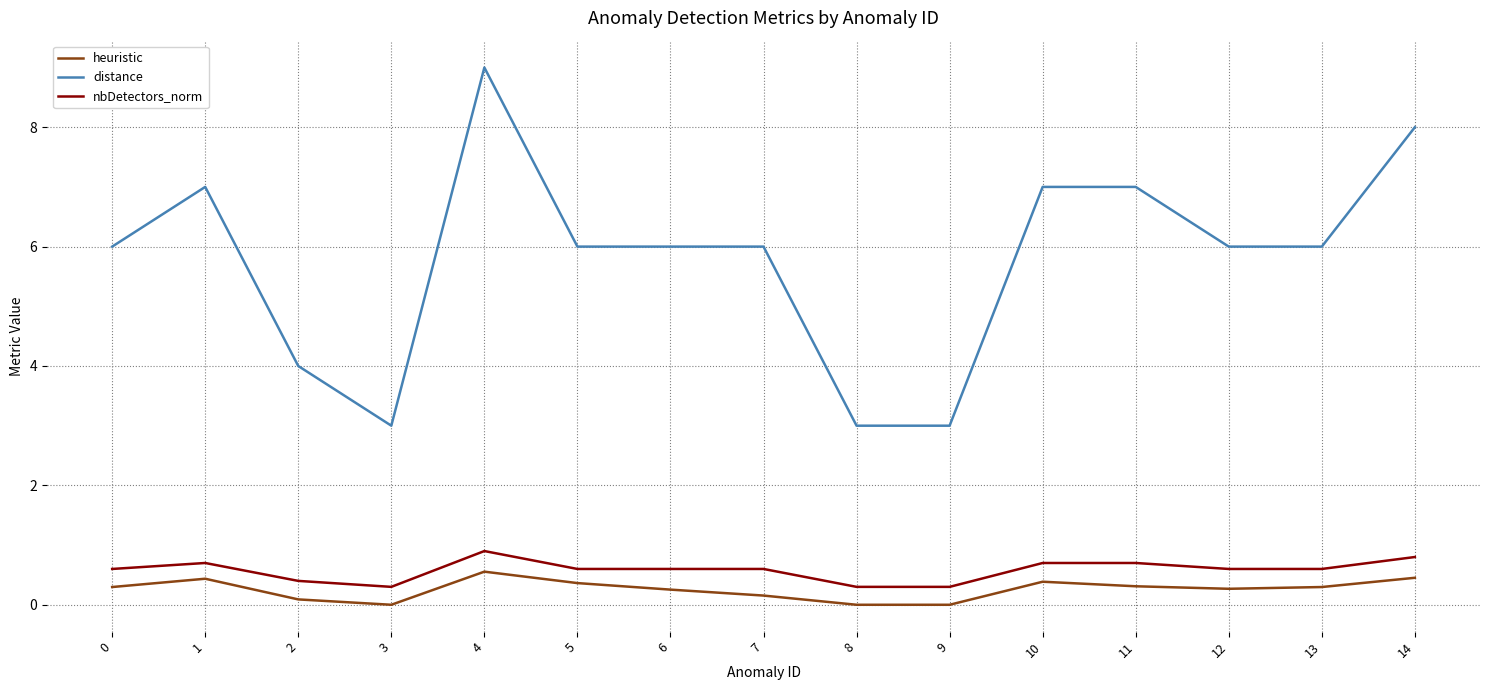

True or false: nbDetectors_norm has more than 0 interior local peaks.

True